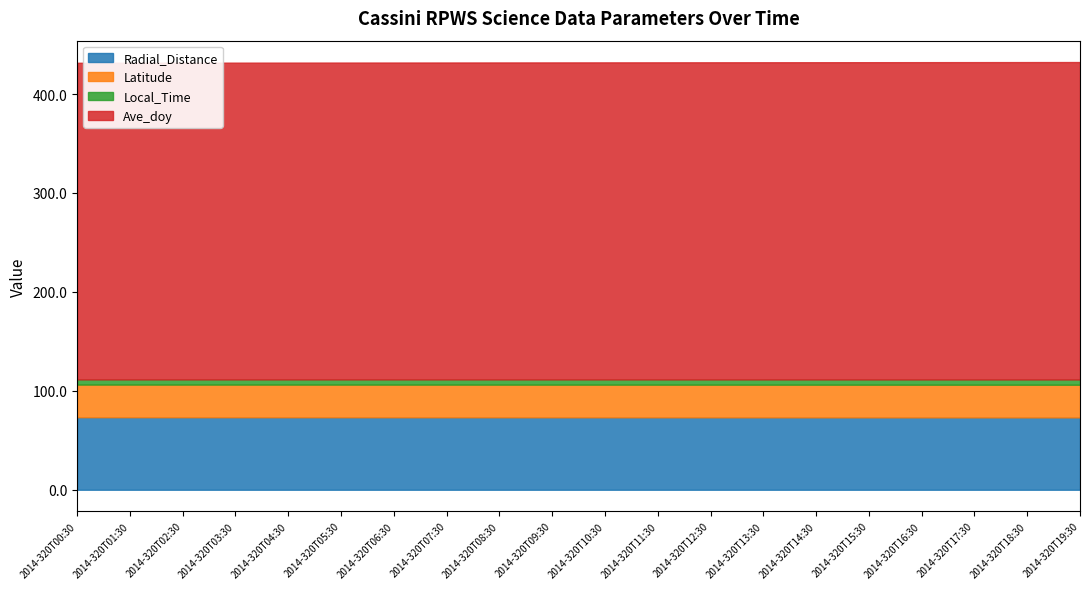

Which series changed the most between 2014-320T02:30 and 2014-320T10:30?

Ave_doy